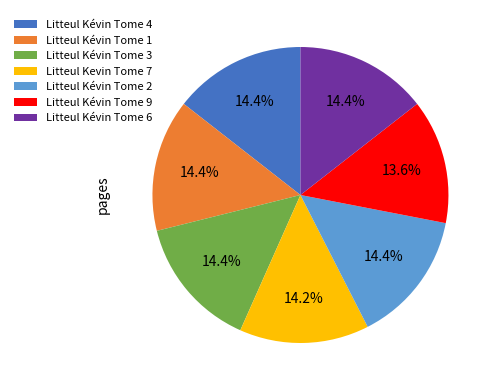

Which category has the smallest portion of the pie?

Litteul Kévin Tome 9